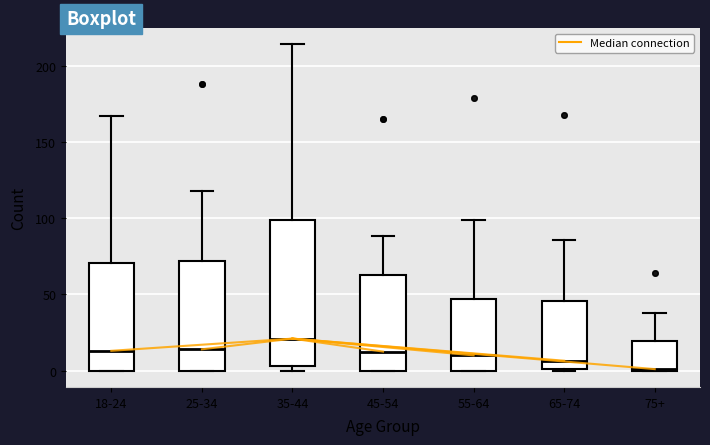

Where does the upper whisker of the box for 35-44 end on the y-axis? The values are not printed on the chart, so give them approximately, as read against the axis.

215